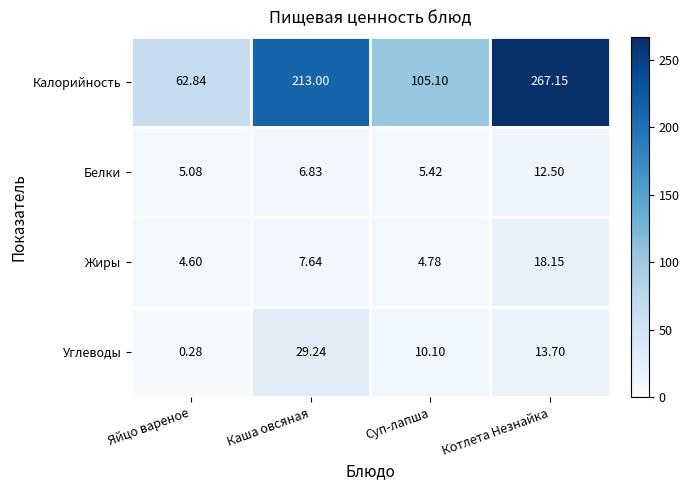

At which label does Белки reach its peak?

Котлета Незнайка